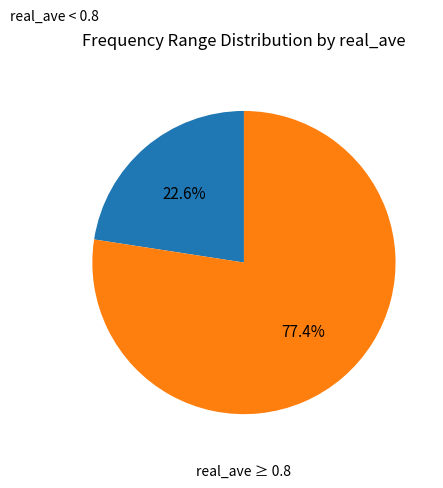

Does any single category account for the majority?

Yes